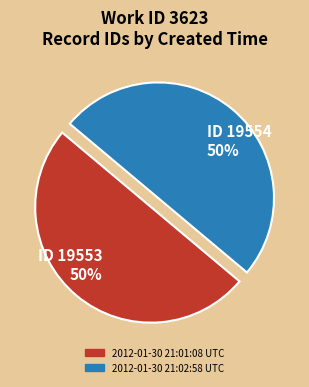

To the nearest percent, what percentage of the pie is 2012-01-30 21:01:08 UTC?

50%